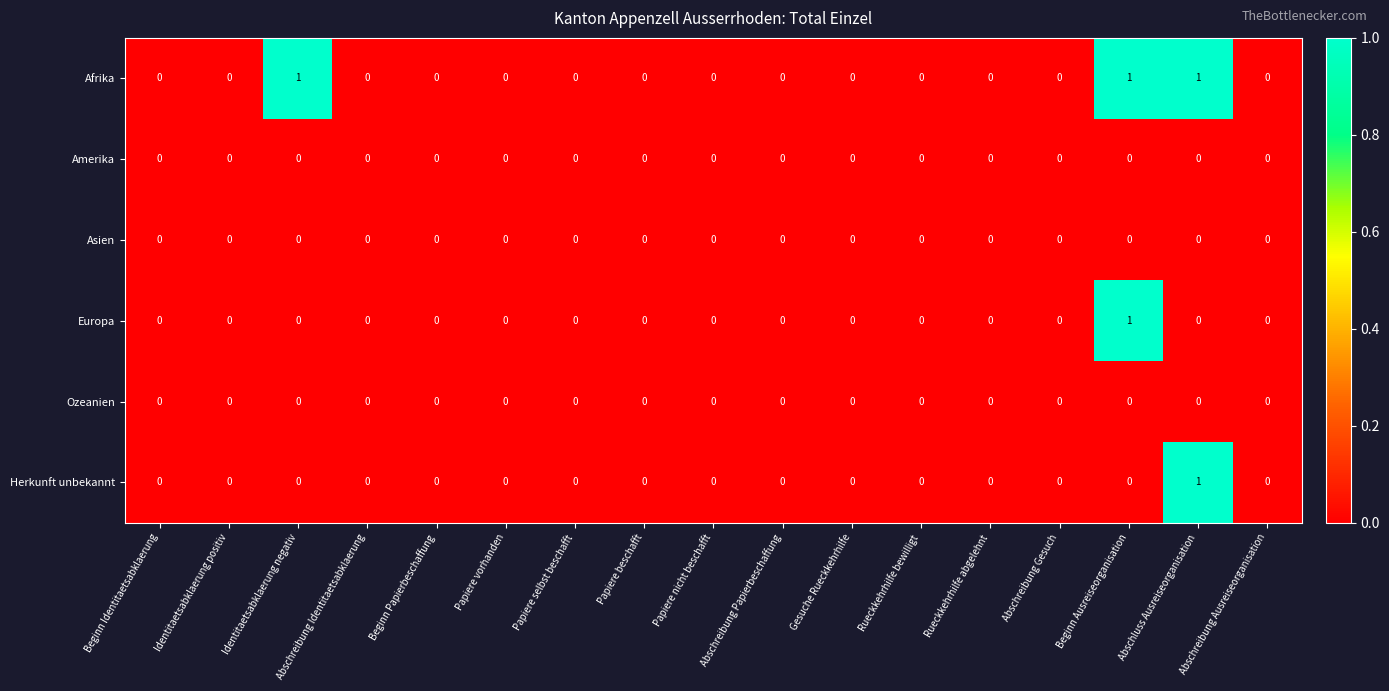

Is it true that Herkunft unbekannt equals 0 at Gesuche Rueckkehrhilfe?

True